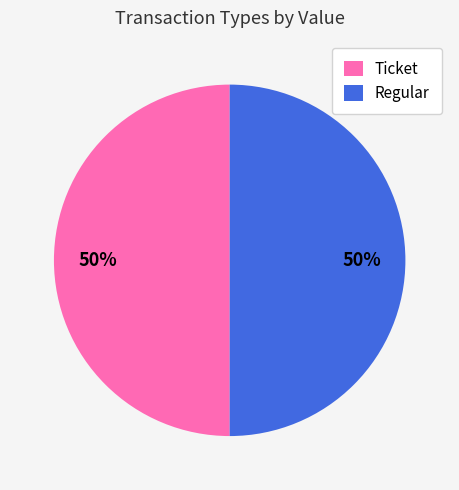

To the nearest percent, what is the average slice percentage?

50%